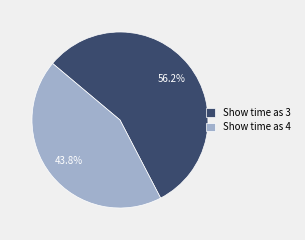

What portion of the pie excludes Show time as 3?

43.8%